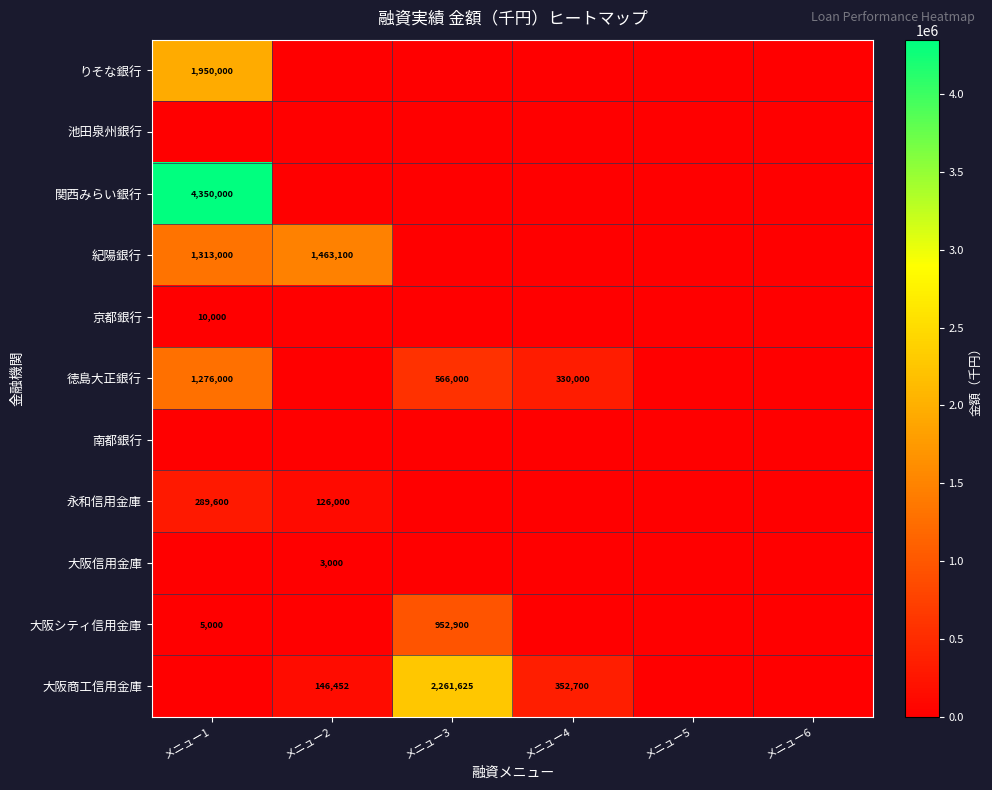

Is it true that 大阪シティ信用金庫 equals 7800 at メニュー1?

False